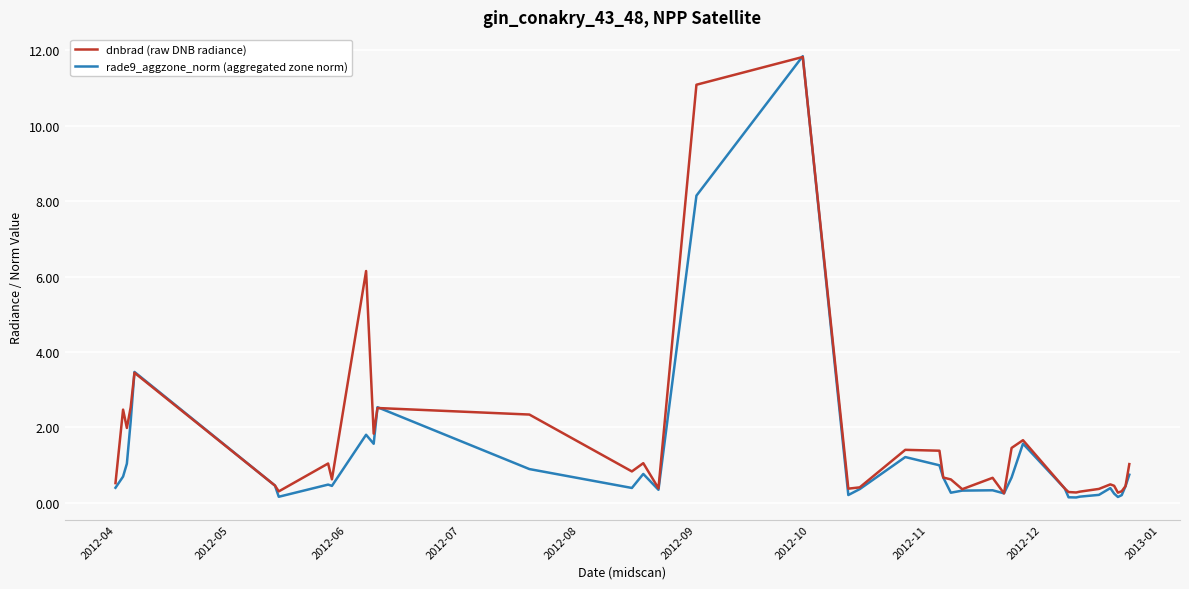

What is the maximum value shown in the chart?

11.8